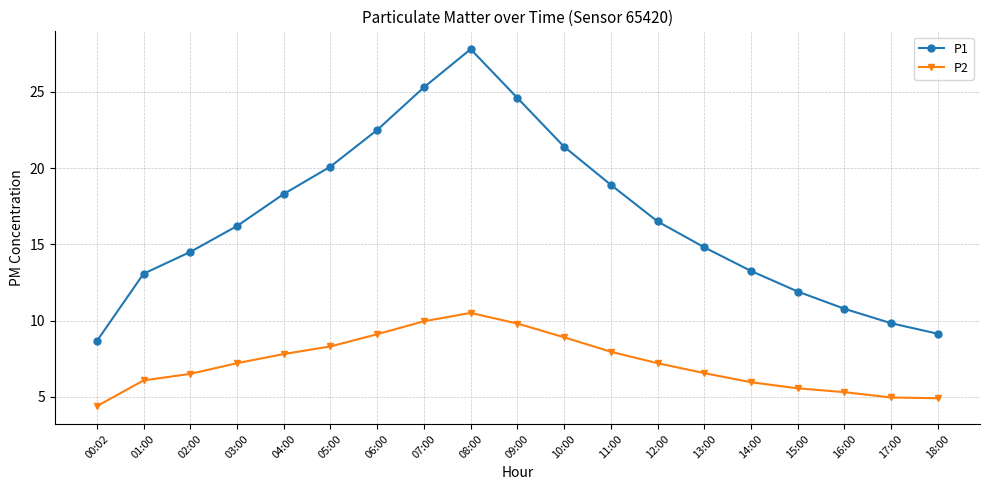

At which label does P1 reach its minimum?

00:02